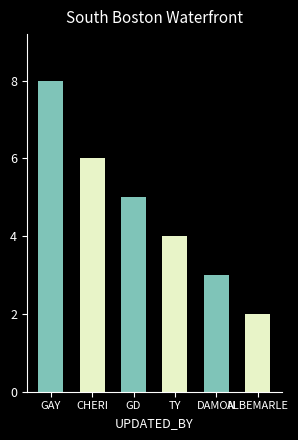

What is the label of the 5th bar from the left?

DAMON